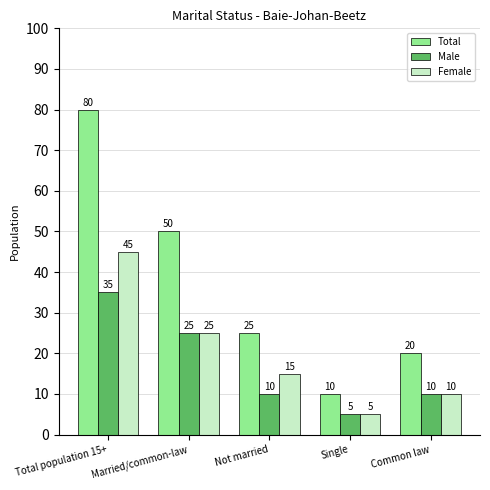

At which category is the sum across all series the highest?

Total population 15+